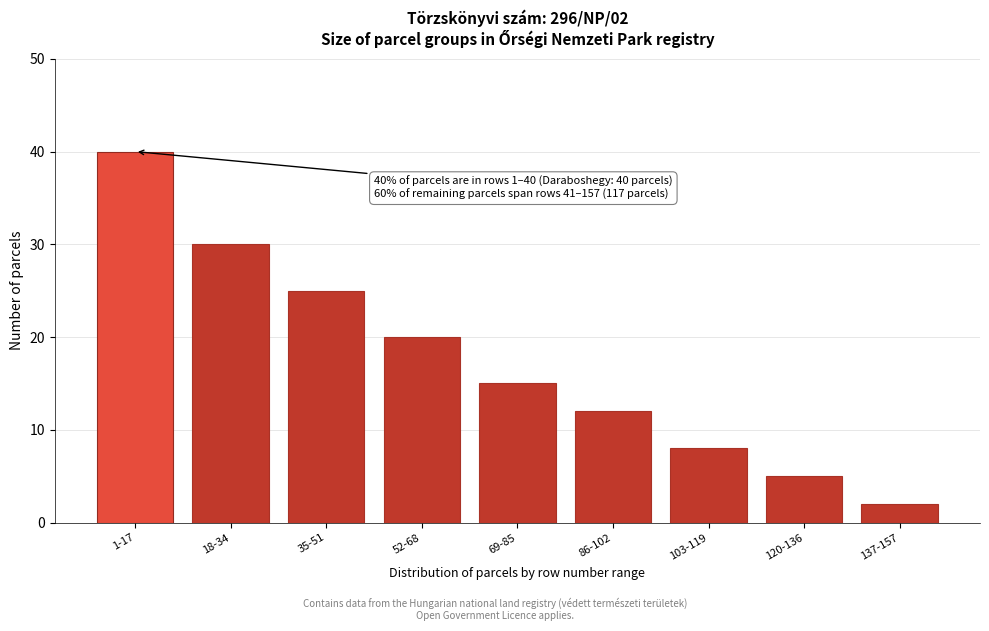

Reading right to left, what are all the values shown in this chart?

2	5	8	12	15	20	25	30	40